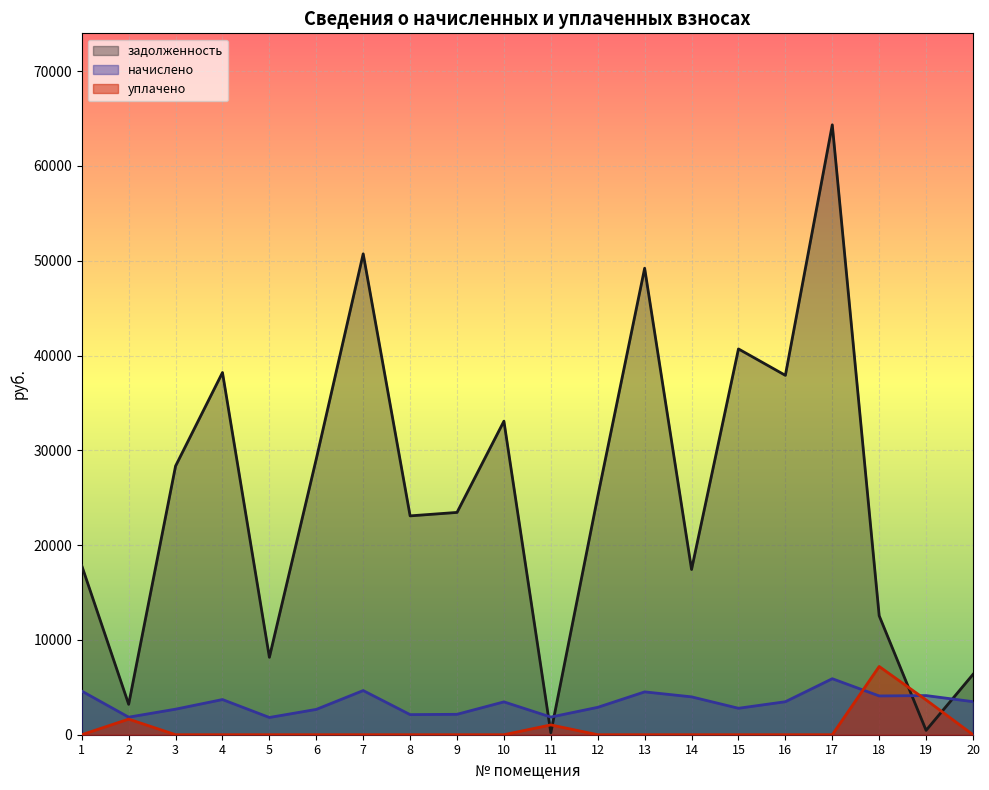

What is the sum of all уплачено values?

13553.0